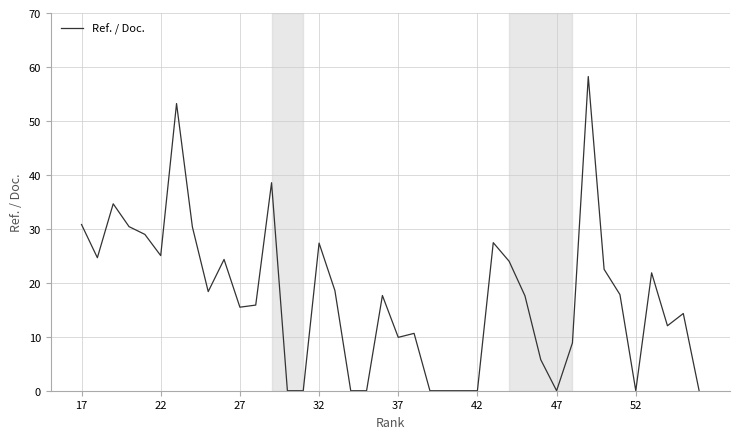

What is the difference between the maximum and minimum values?

58.2